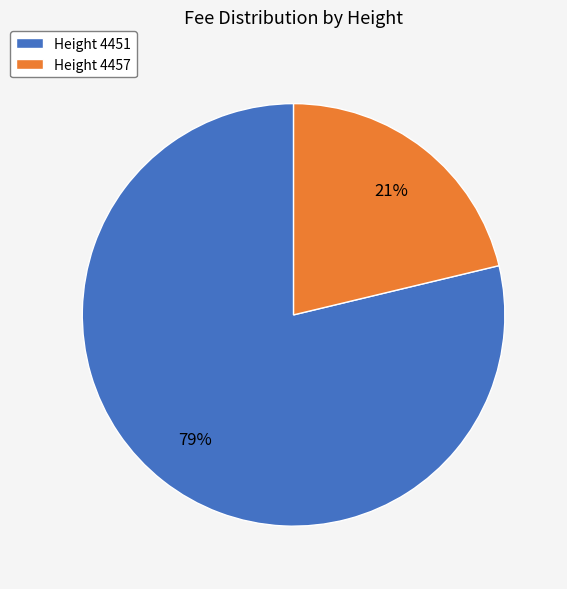

To the nearest percent, what is the combined percentage of Height 4457 and Height 4451?

100%